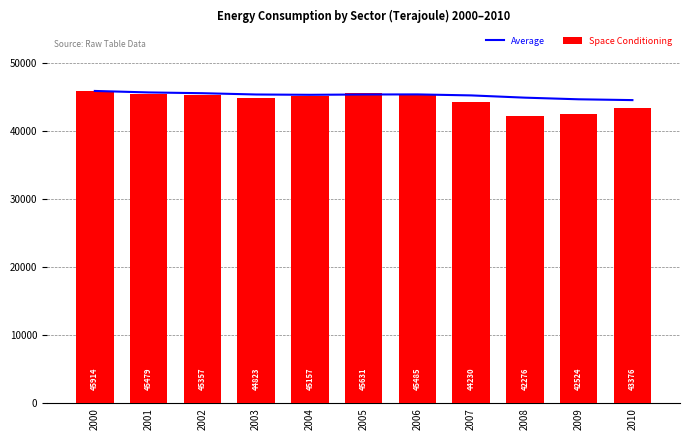

Rank the series at 2007 from lowest to highest value.

Space Conditioning, Average